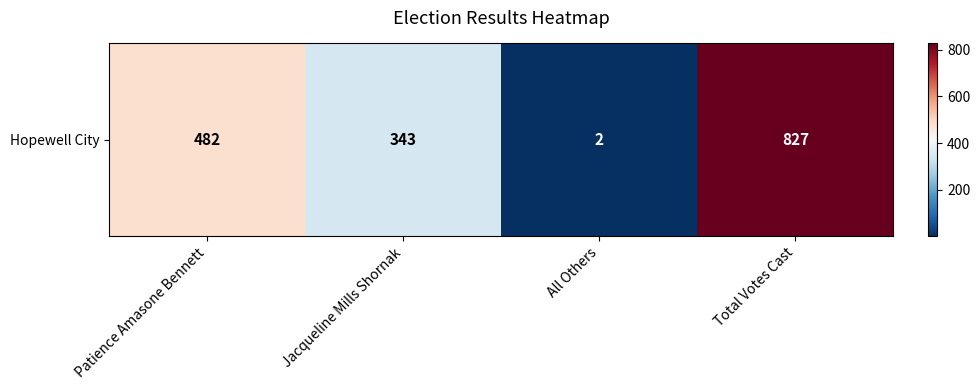

What is the sum of the values at Total Votes Cast and All Others?

829